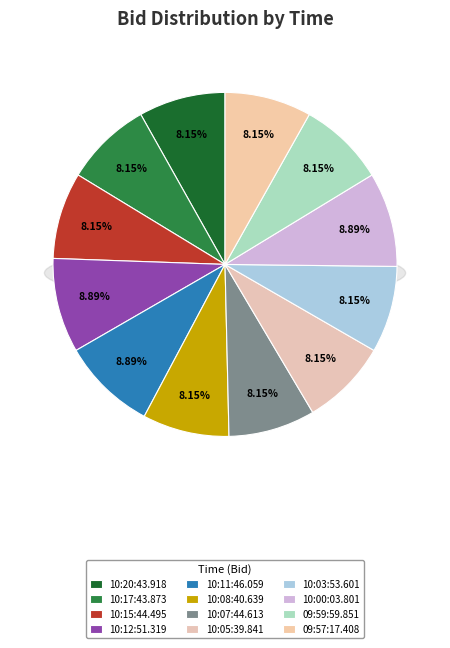

The 10:00:03.801 slice represents 1% of the pie. True or false?

False